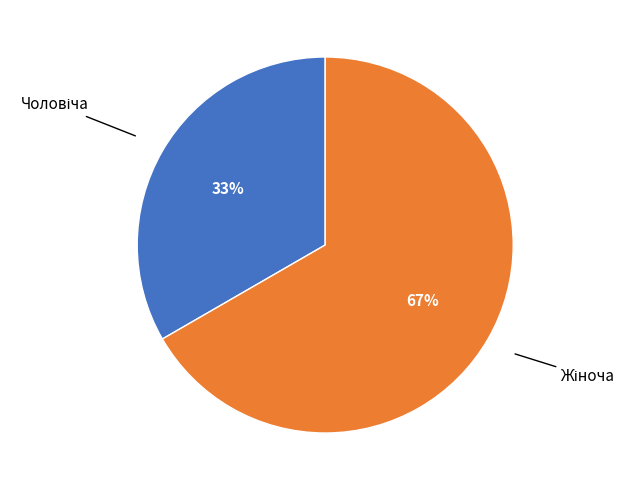

To the nearest percent, what is the average slice percentage?

50%